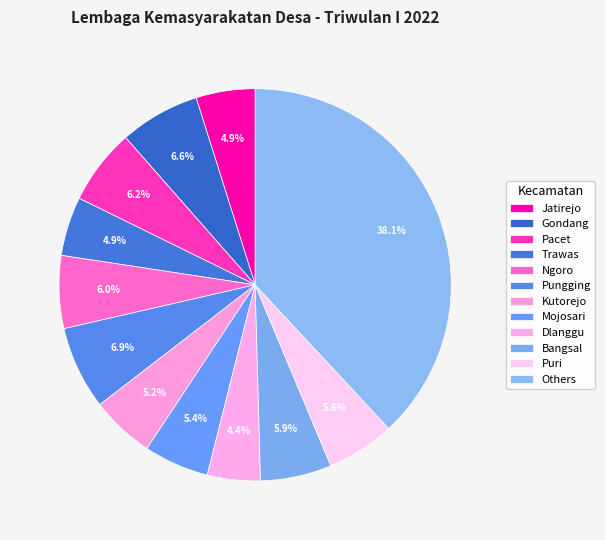

How many slices are in this pie chart?

12